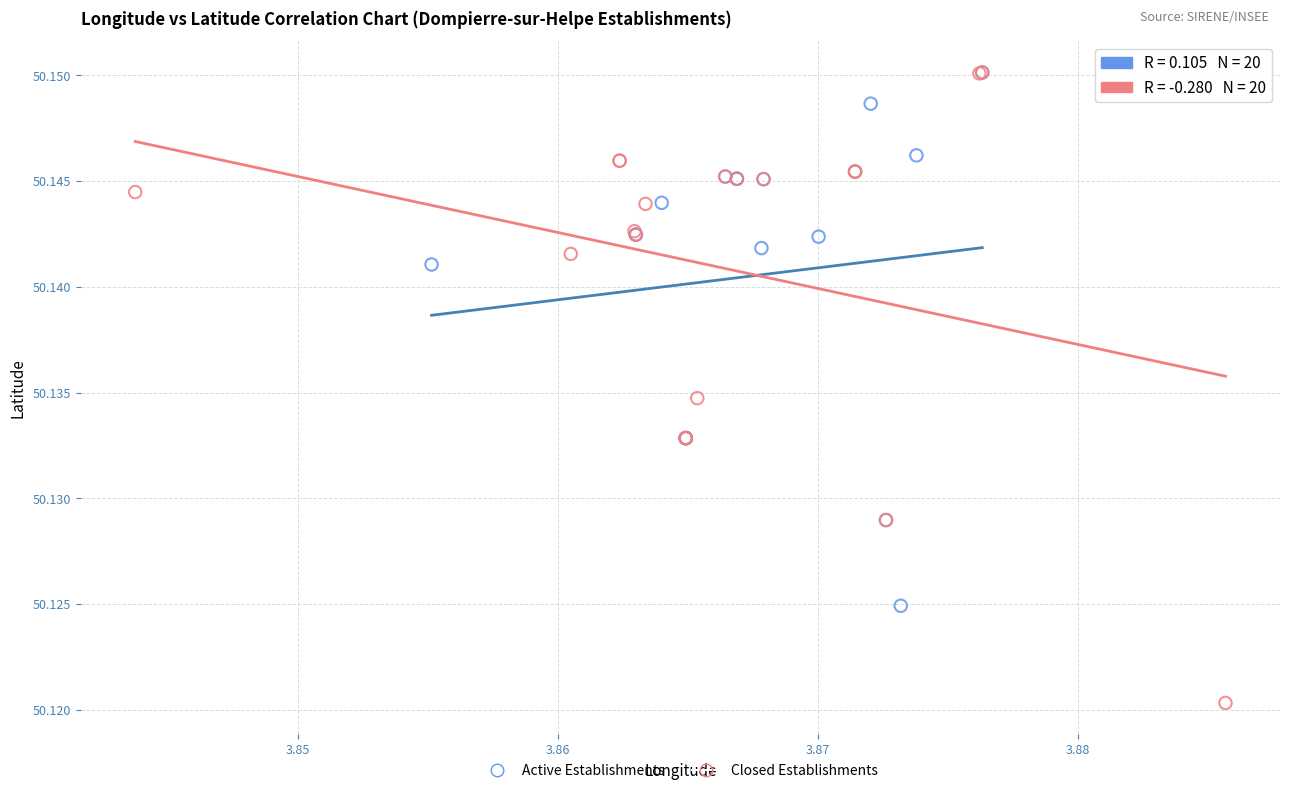

Which series contains the lowest Y value?

Closed Establishments